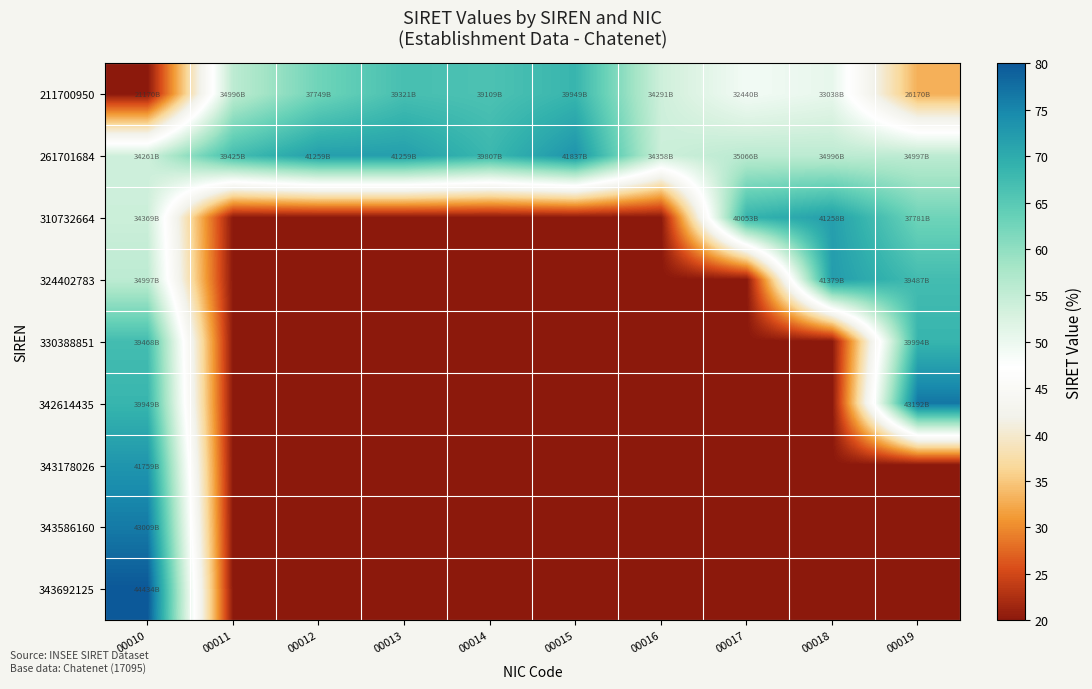

Count the number of categories in the chart.

10